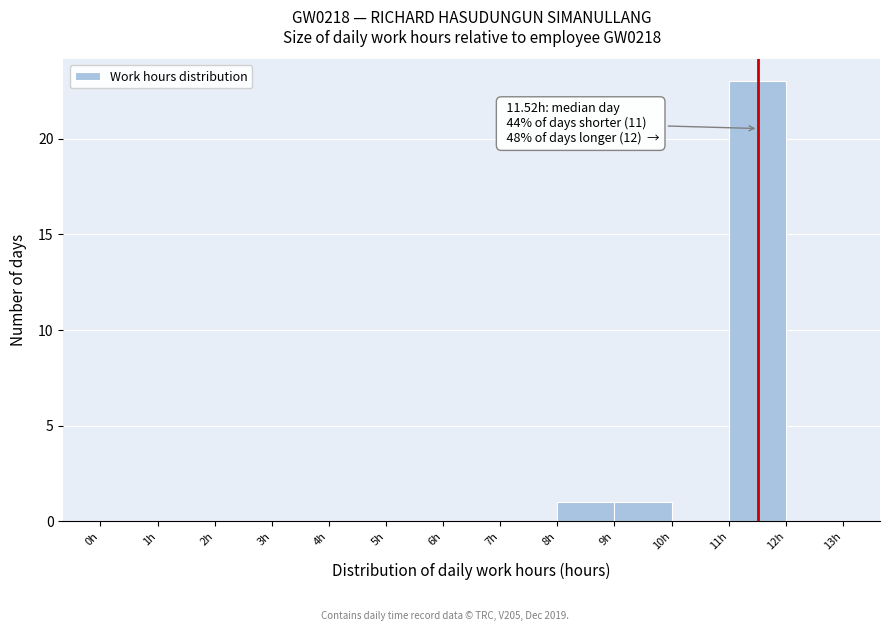

Over which range of the x-axis is the bar tallest?

11 to 12